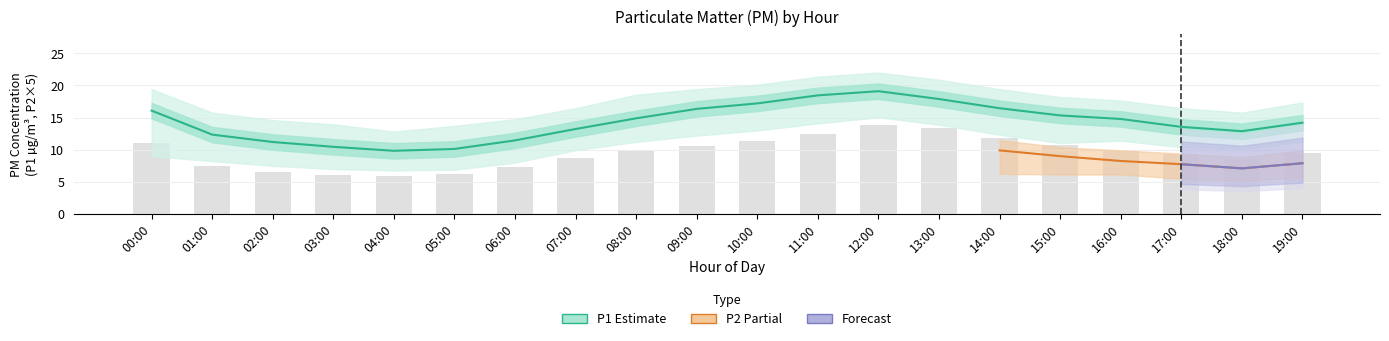

Rank the series at 17:00 from lowest to highest value.

P2_lower, P2, P2_upper, P1_lower, P1, P1_upper